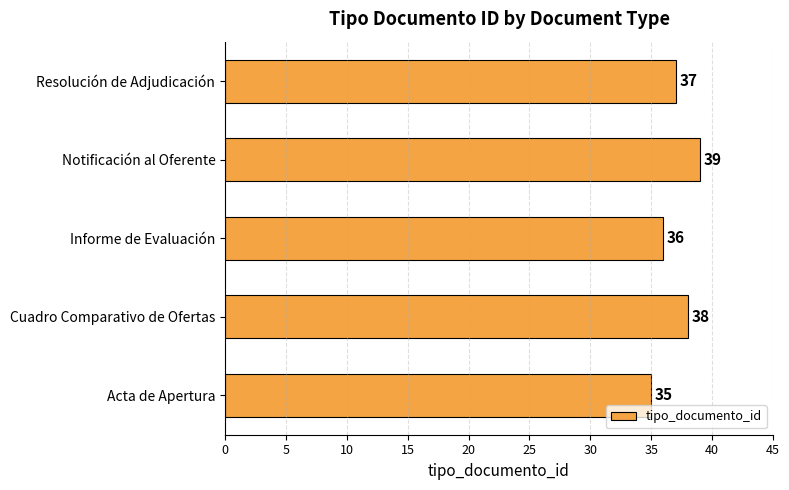

List the labels in order of value, smallest first.

Acta de Apertura, Informe de Evaluación, Resolución de Adjudicación, Cuadro Comparativo de Ofertas, Notificación al Oferente